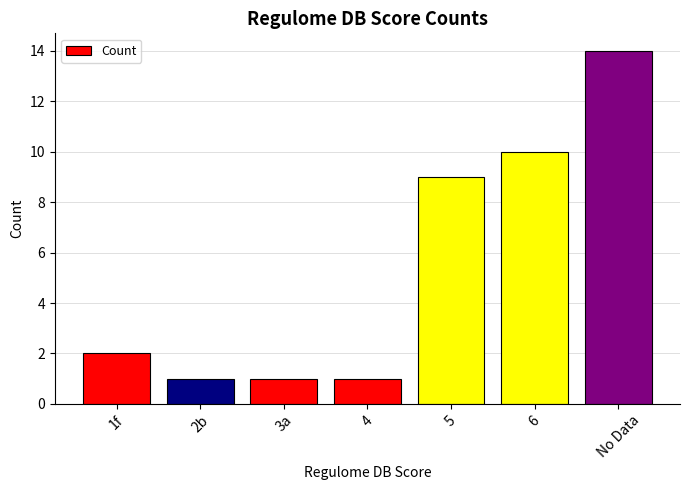

How many data points does each series have?

7